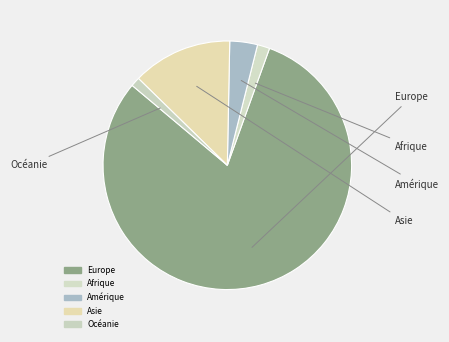

True or false: Afrique accounts for 1% of the total.

False